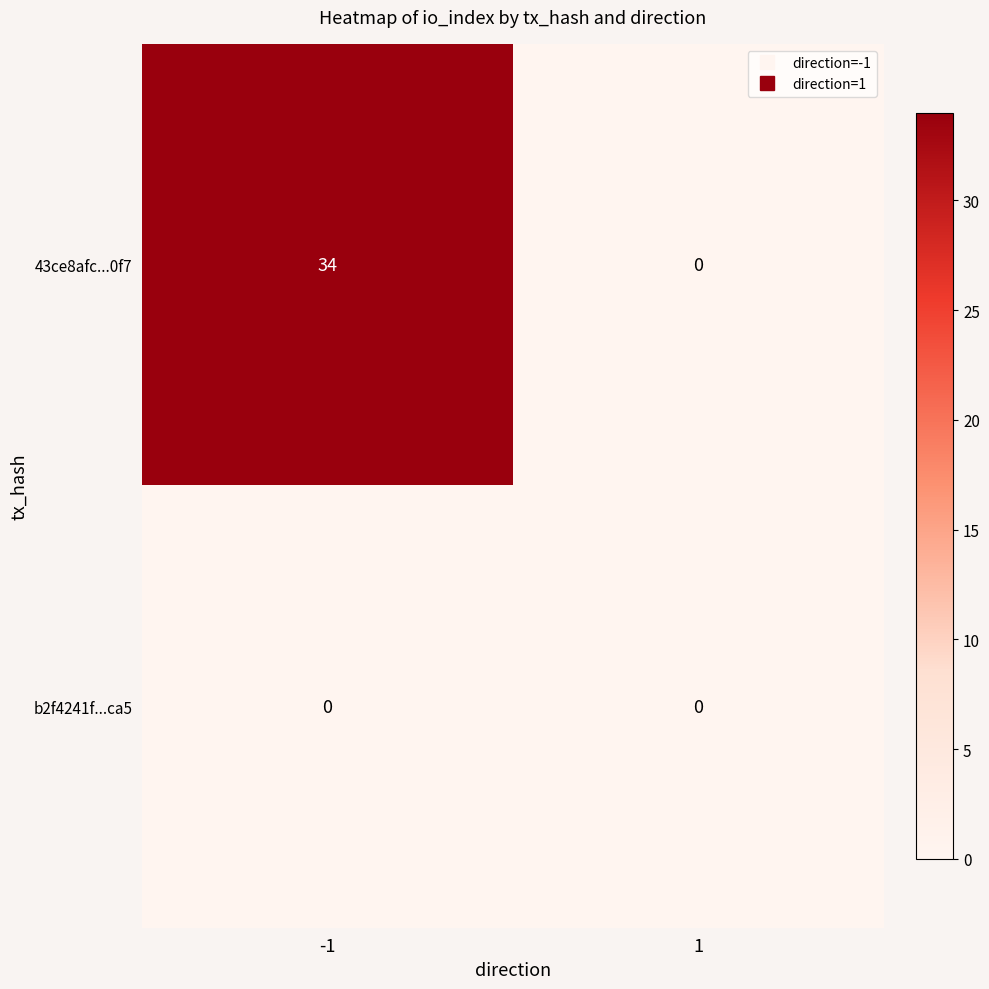

At how many categories does at least one series exceed 8?

1